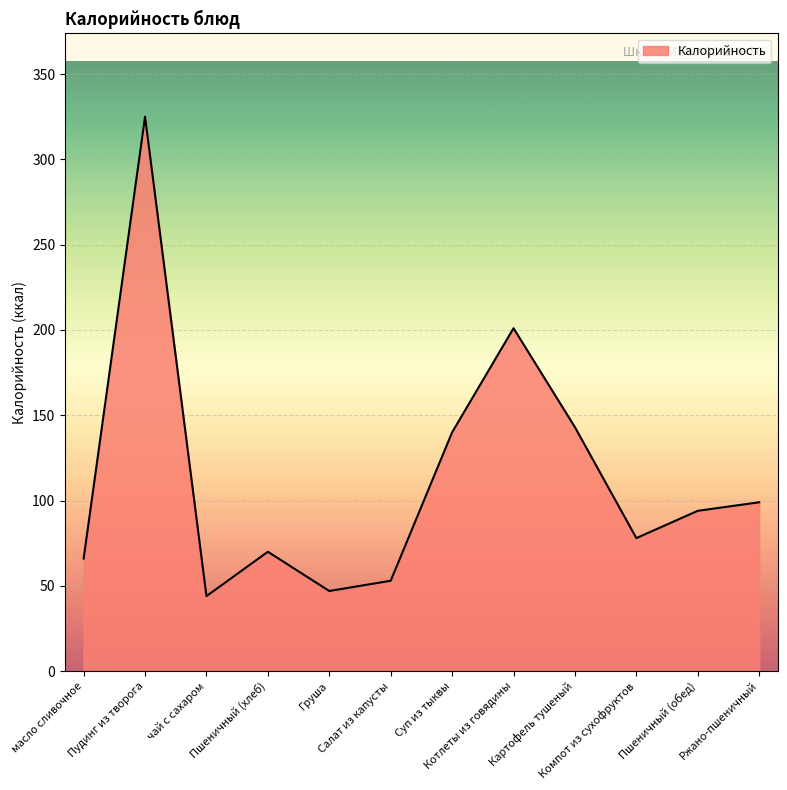

At which label does the data first exceed 94?

Пудинг из творога